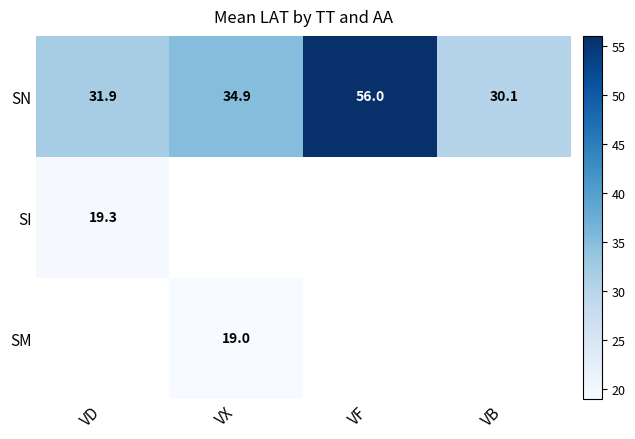

The SN series shows 56.0 at VF. True or false?

True